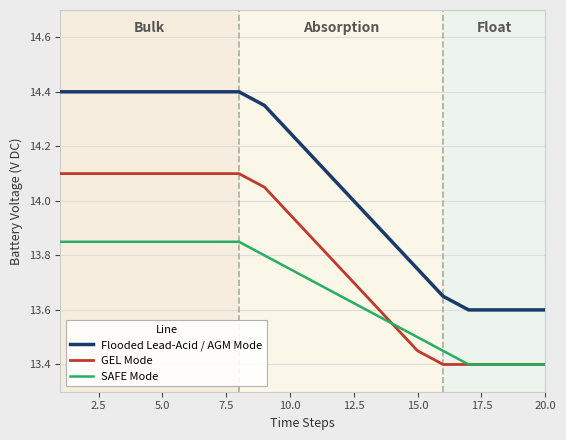

What is the greatest value displayed?

14.4